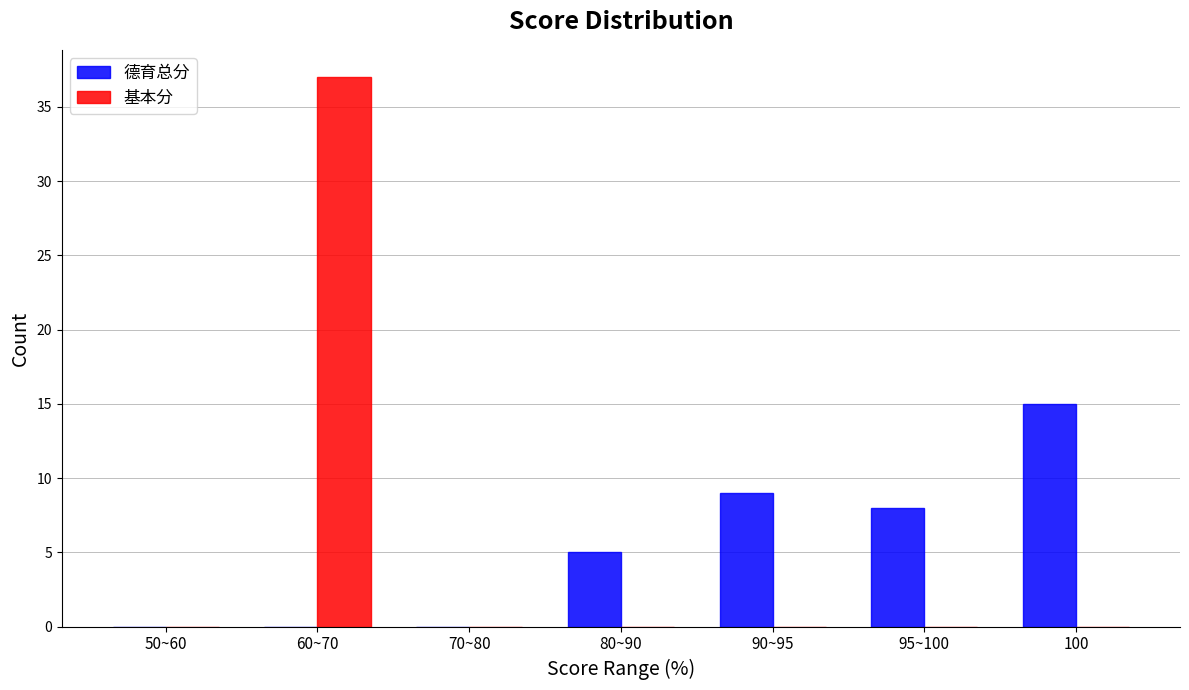

Reading right to left, transcribe all the data shown in this chart.

德育总分: 100=15	95~100=8	90~95=9	80~90=5	70~80=0	60~70=0	50~60=0
基本分: 100=0	95~100=0	90~95=0	80~90=0	70~80=0	60~70=37	50~60=0